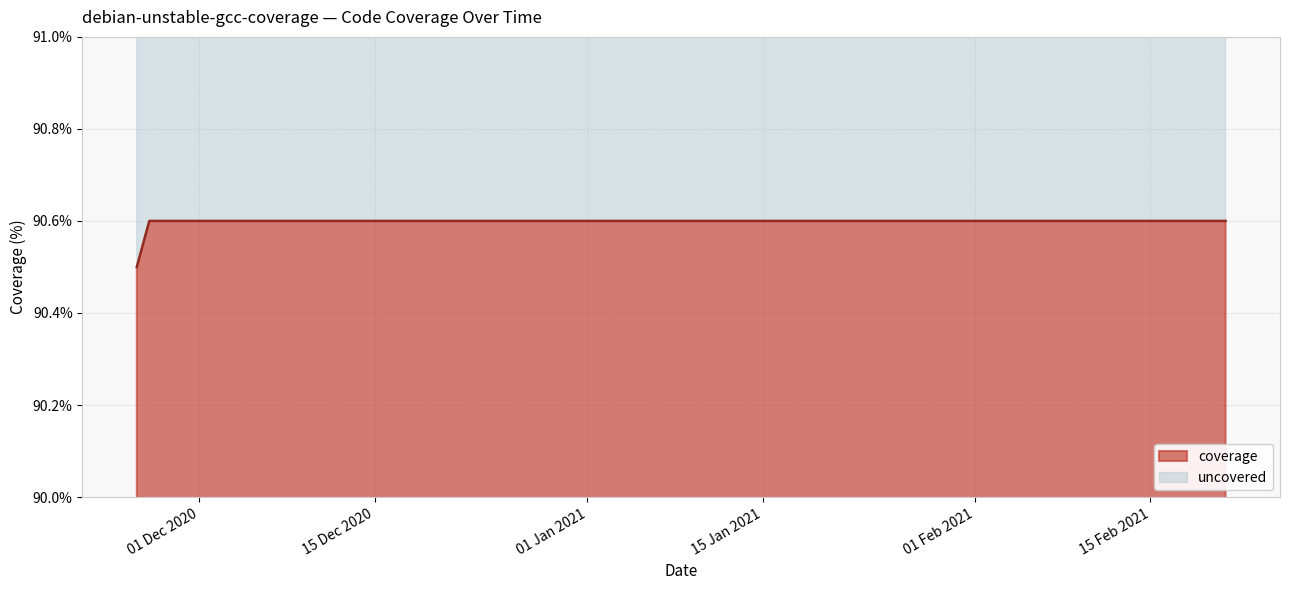

List the labels in order of value, largest first.

2021-02-21, 2021-02-03, 2021-01-30, 2021-01-20, 2021-01-18, 2021-01-17, 2021-01-16, 2021-01-07, 2021-01-05, 2020-12-18, 2020-12-15, 2020-12-14, 2020-12-08, 2020-11-27, 2020-11-26